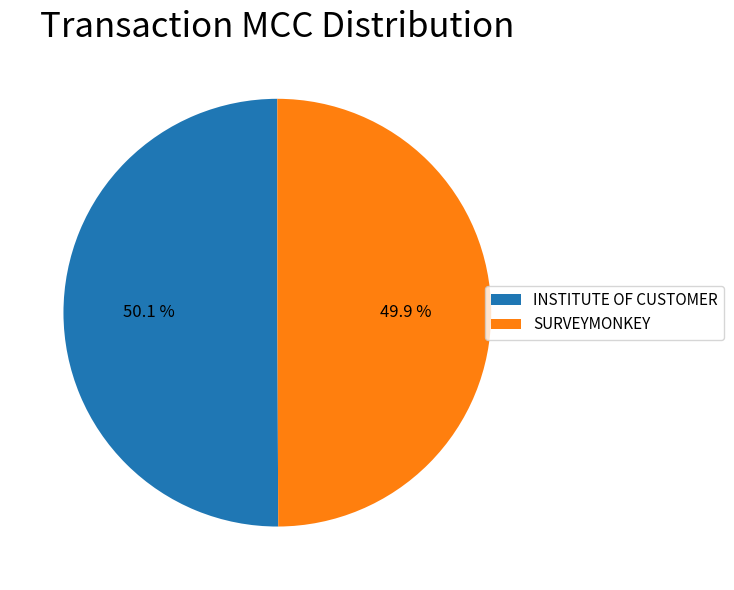

What percentage do SURVEYMONKEY and INSTITUTE OF CUSTOMER together represent?

100.0%